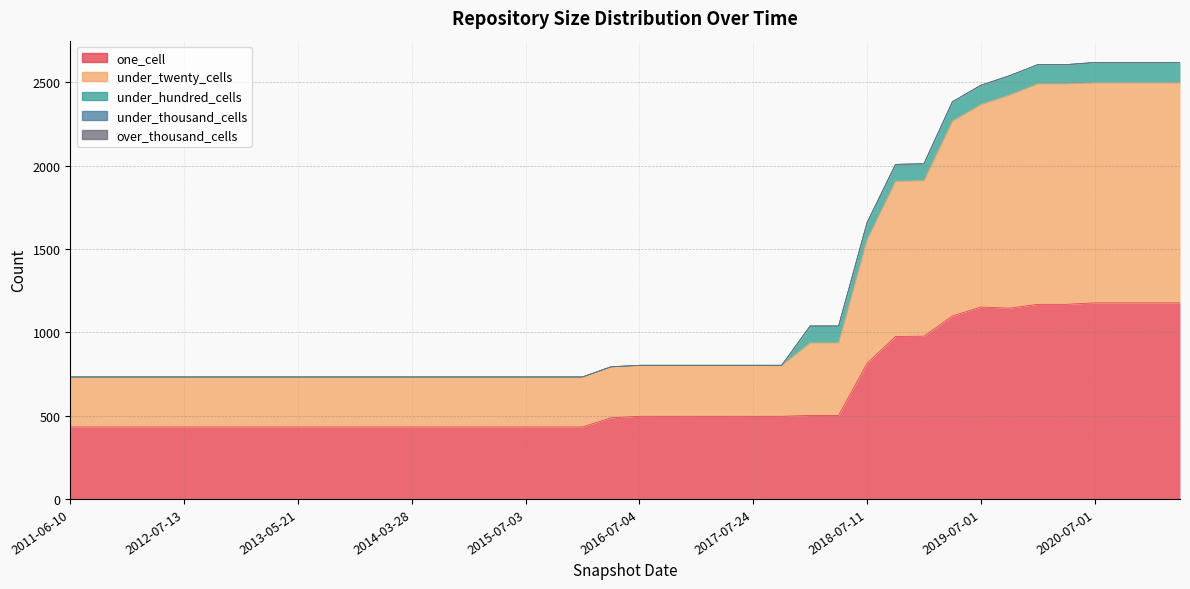

Reading left to right, transcribe all the data shown in this chart.

one_cell: 2011-06-10=432	2011-09-05=432	2012-01-18=432	2012-03-26=432	2012-07-13=432	2012-10-31=432	2012-12-11=432	2013-02-20=432	2013-05-21=432	2013-07-09=432	2013-09-10=432	2013-12-20=432	2014-03-28=432	2014-09-08=432	2015-01-19=432	2015-04-09=432	2015-07-03=432	2015-10-01=432	2016-01-04=432	2016-04-05=487	2016-07-04=496	2016-10-07=496	2016-12-27=496	2017-04-12=496	2017-07-24=496	2017-10-12=496	2017-12-22=501	2018-04-09=501	2018-07-11=814	2018-09-28=975	2019-01-01=977	2019-04-06=1098	2019-07-01=1152	2019-10-09=1145	2020-01-01=1168	2020-04-01=1168	2020-07-01=1177	2020-10-01=1177	2021-01-01=1177	2021-04-01=1177
under_twenty_cells: 2011-06-10=300	2011-09-05=300	2012-01-18=300	2012-03-26=300	2012-07-13=300	2012-10-31=300	2012-12-11=300	2013-02-20=300	2013-05-21=300	2013-07-09=300	2013-09-10=300	2013-12-20=300	2014-03-28=300	2014-09-08=300	2015-01-19=300	2015-04-09=300	2015-07-03=300	2015-10-01=300	2016-01-04=300	2016-04-05=306	2016-07-04=306	2016-10-07=306	2016-12-27=306	2017-04-12=306	2017-07-24=306	2017-10-12=306	2017-12-22=436	2018-04-09=436	2018-07-11=743	2018-09-28=932	2019-01-01=934	2019-04-06=1171	2019-07-01=1216	2019-10-09=1280	2020-01-01=1324	2020-04-01=1324	2020-07-01=1321	2020-10-01=1321	2021-01-01=1321	2021-04-01=1321
under_hundred_cells: 2011-06-10=0	2011-09-05=0	2012-01-18=0	2012-03-26=0	2012-07-13=0	2012-10-31=0	2012-12-11=0	2013-02-20=0	2013-05-21=0	2013-07-09=0	2013-09-10=0	2013-12-20=0	2014-03-28=0	2014-09-08=0	2015-01-19=0	2015-04-09=0	2015-07-03=0	2015-10-01=0	2016-01-04=0	2016-04-05=0	2016-07-04=0	2016-10-07=0	2016-12-27=0	2017-04-12=0	2017-07-24=0	2017-10-12=0	2017-12-22=101	2018-04-09=101	2018-07-11=101	2018-09-28=101	2019-01-01=101	2019-04-06=115	2019-07-01=115	2019-10-09=115	2020-01-01=115	2020-04-01=115	2020-07-01=122	2020-10-01=122	2021-01-01=122	2021-04-01=122
under_thousand_cells: 2011-06-10=0	2011-09-05=0	2012-01-18=0	2012-03-26=0	2012-07-13=0	2012-10-31=0	2012-12-11=0	2013-02-20=0	2013-05-21=0	2013-07-09=0	2013-09-10=0	2013-12-20=0	2014-03-28=0	2014-09-08=0	2015-01-19=0	2015-04-09=0	2015-07-03=0	2015-10-01=0	2016-01-04=0	2016-04-05=0	2016-07-04=0	2016-10-07=0	2016-12-27=0	2017-04-12=0	2017-07-24=0	2017-10-12=0	2017-12-22=0	2018-04-09=0	2018-07-11=0	2018-09-28=0	2019-01-01=0	2019-04-06=0	2019-07-01=0	2019-10-09=0	2020-01-01=0	2020-04-01=0	2020-07-01=0	2020-10-01=0	2021-01-01=0	2021-04-01=0
over_thousand_cells: 2011-06-10=0	2011-09-05=0	2012-01-18=0	2012-03-26=0	2012-07-13=0	2012-10-31=0	2012-12-11=0	2013-02-20=0	2013-05-21=0	2013-07-09=0	2013-09-10=0	2013-12-20=0	2014-03-28=0	2014-09-08=0	2015-01-19=0	2015-04-09=0	2015-07-03=0	2015-10-01=0	2016-01-04=0	2016-04-05=0	2016-07-04=0	2016-10-07=0	2016-12-27=0	2017-04-12=0	2017-07-24=0	2017-10-12=0	2017-12-22=0	2018-04-09=0	2018-07-11=0	2018-09-28=0	2019-01-01=0	2019-04-06=0	2019-07-01=0	2019-10-09=0	2020-01-01=0	2020-04-01=0	2020-07-01=0	2020-10-01=0	2021-01-01=0	2021-04-01=0